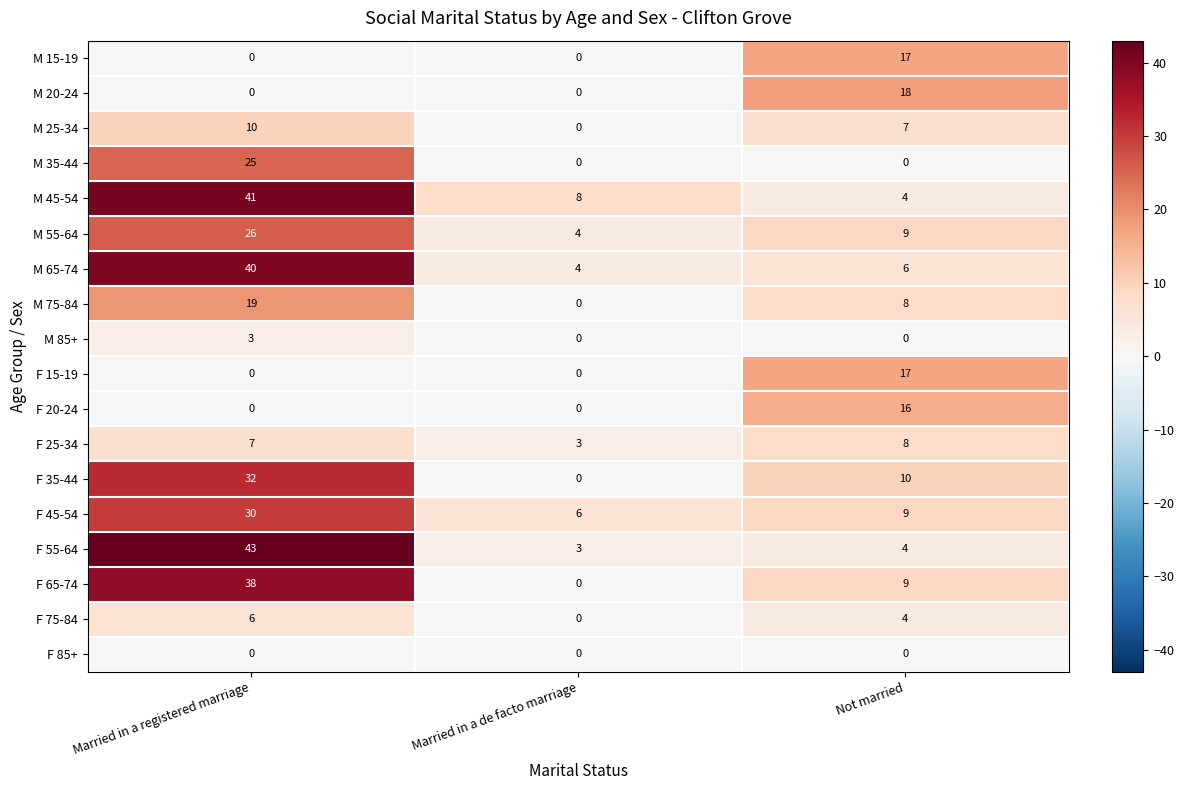

How many data points does each series have?

3